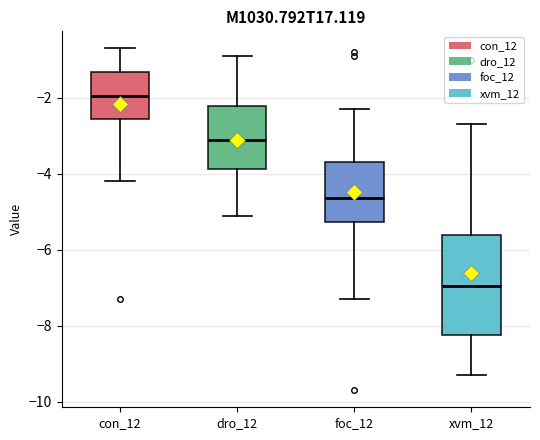

Reading left to right, transcribe this box plot: for each box, give where its median line is, the range the box spans, and where its two whiskers end, as read against the y-axis. The values are not printed on the chart, so give them approximately, as read against the axis.

con_12: median -2.0, box -2.6 to -1.4, whiskers -4.2 to -0.6
dro_12: median -3.0, box -3.8 to -2.2, whiskers -5.0 to -0.8
foc_12: median -4.6, box -5.2 to -3.6, whiskers -7.2 to -2.2
xvm_12: median -7.0, box -8.2 to -5.6, whiskers -9.2 to -2.6